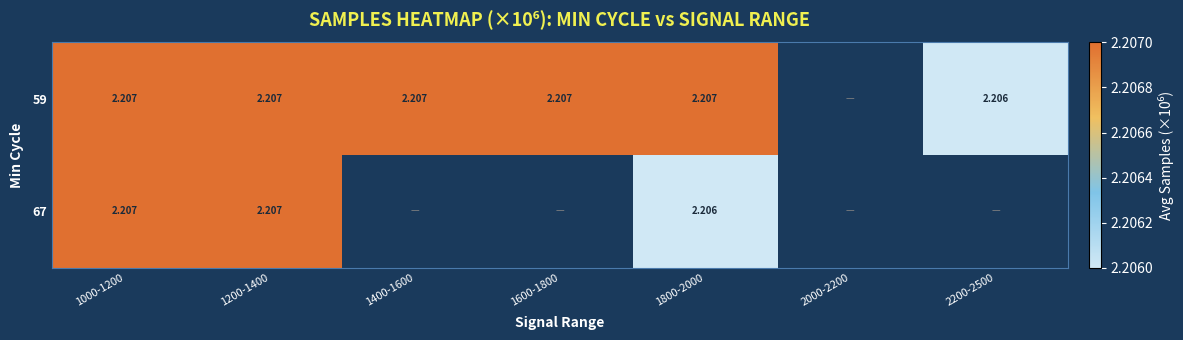

The 59 series shows 2.2 at 1000-1200. True or false?

True